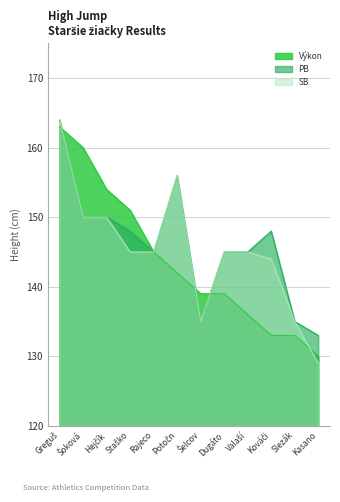

What are all the series names shown in the legend?

Výkon, PB, SB